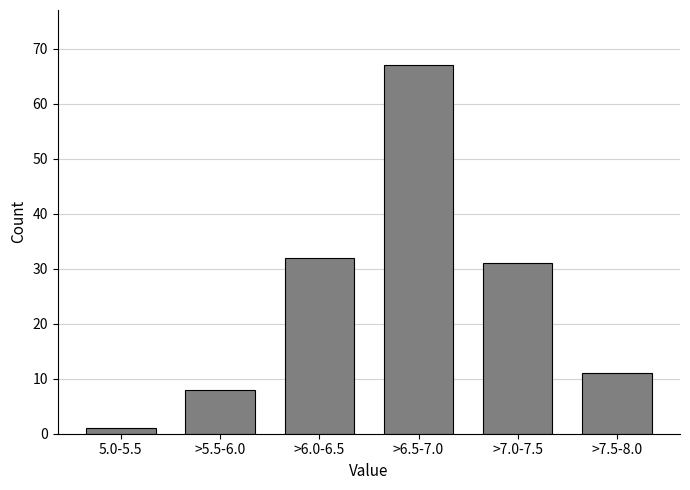

Reading right to left, transcribe all the data shown in this chart.

11	31	67	32	8	1